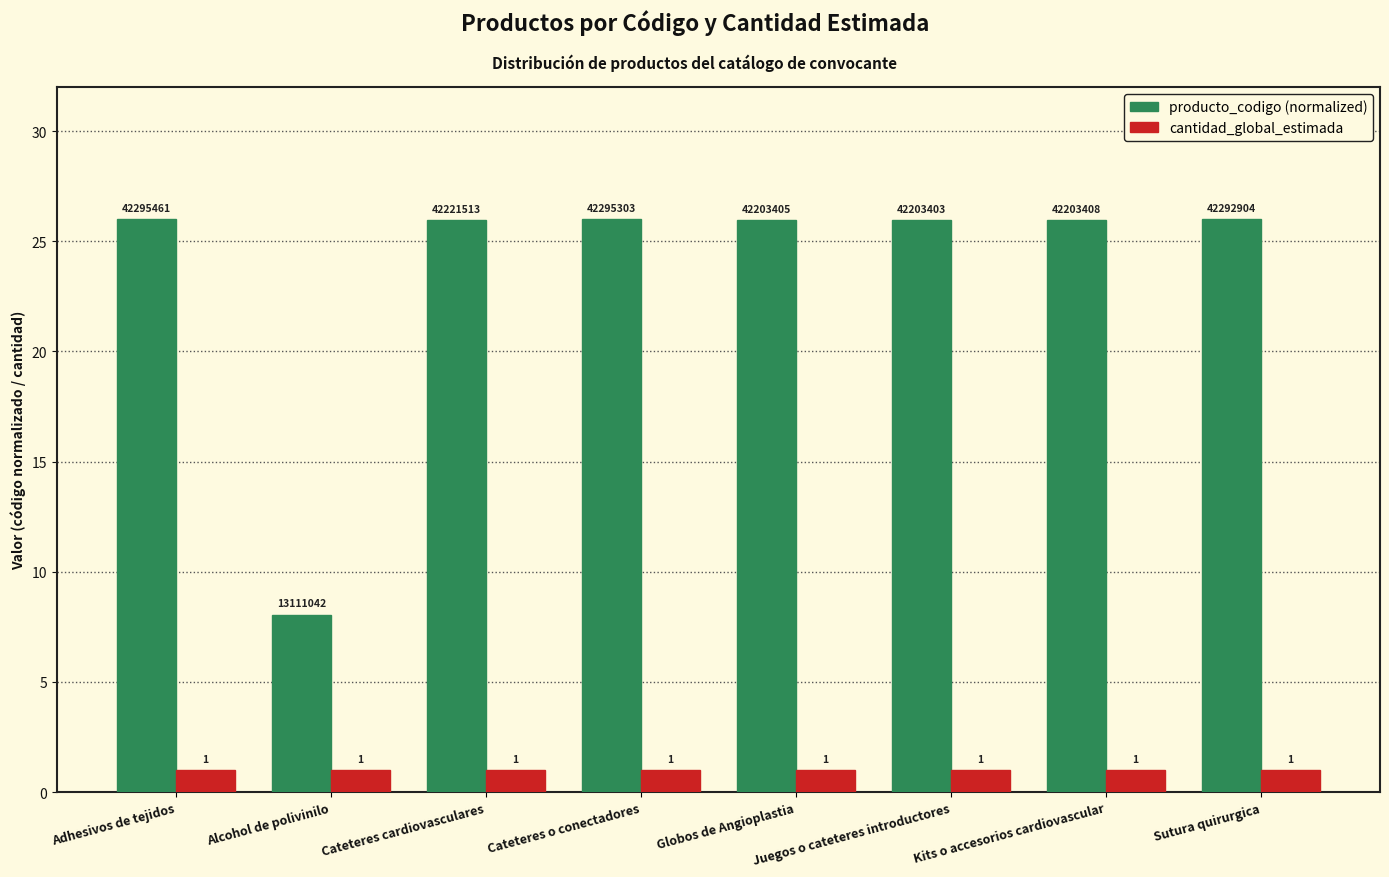

Rank the series at Cateteres cardiovasculares from highest to lowest value.

producto_codigo (normalized), cantidad_global_estimada